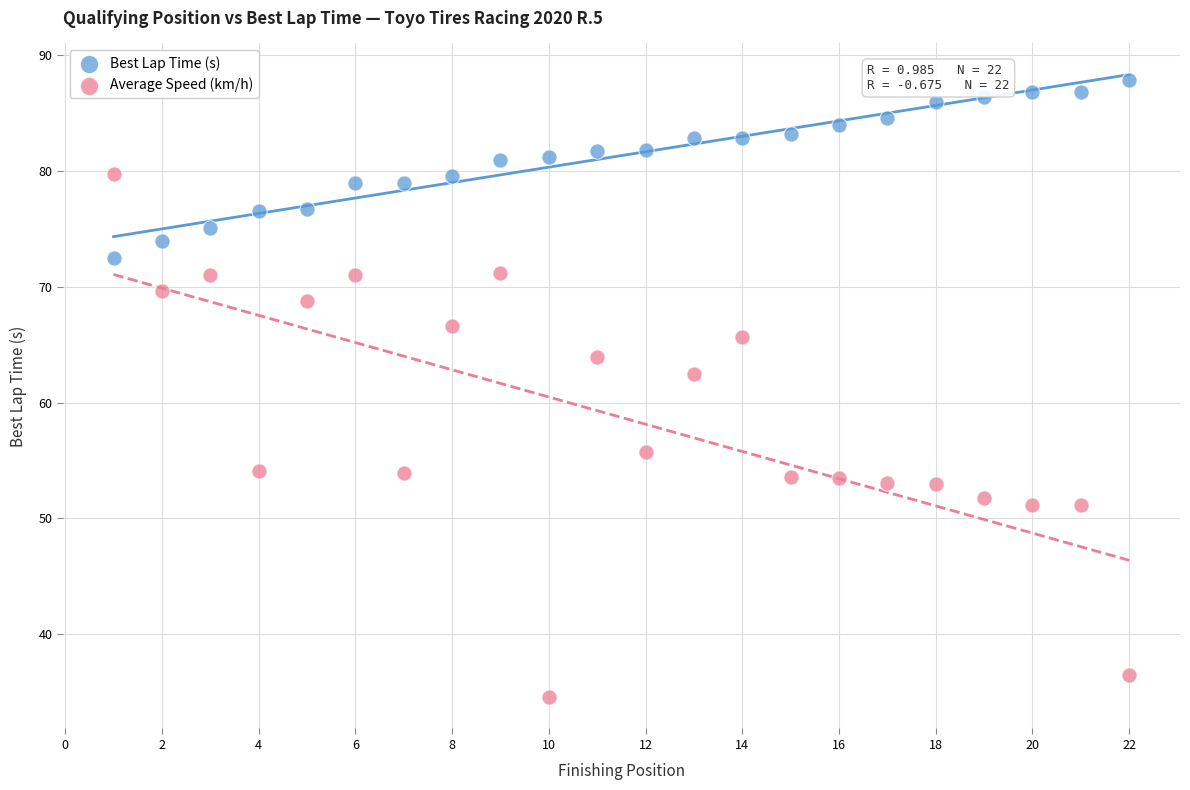

Which series contains the highest Y value?

Best Lap Time (s)